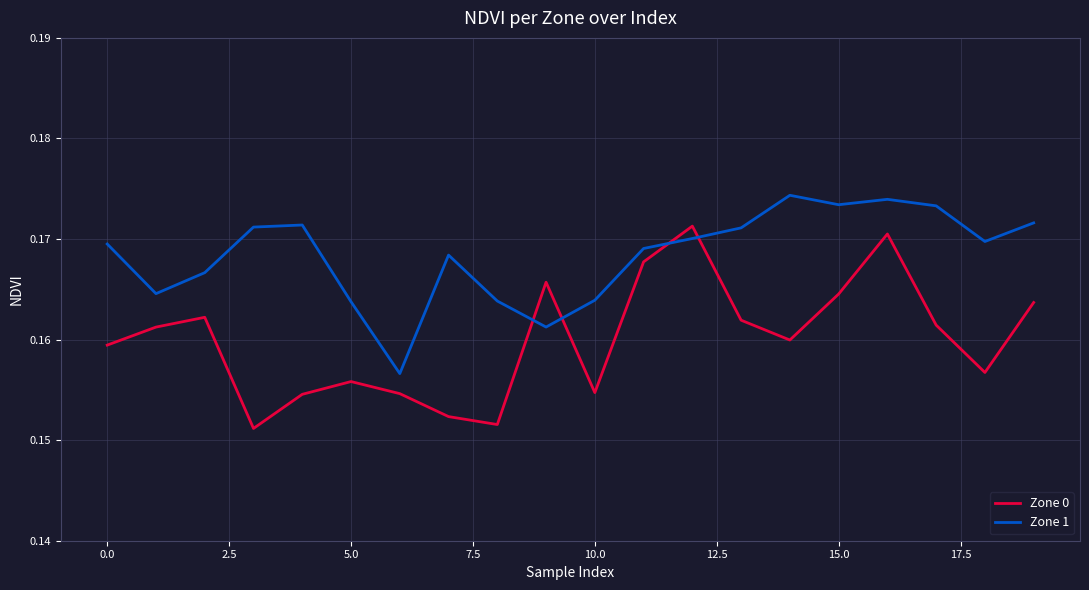

Which series has the largest range (max minus min)?

Zone 0